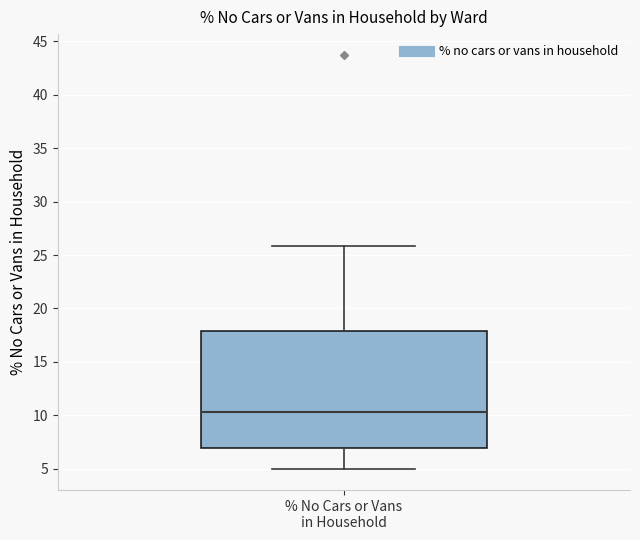

Read this box plot against the y-axis: the position of the median line, the range covered by the box, and the ends of both whiskers. The values are not printed on the chart, so give them approximately, as read against the axis.

median 10.5, box 7.0 to 18.0, whiskers 5.0 to 26.0